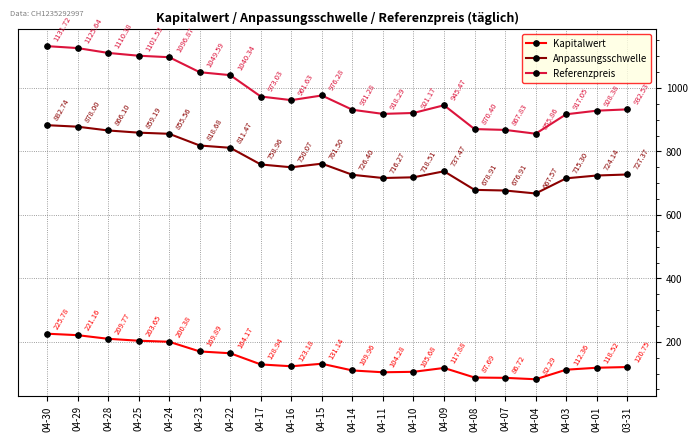

The Kapitalwert series shows 221.2 at 04-29. True or false?

True